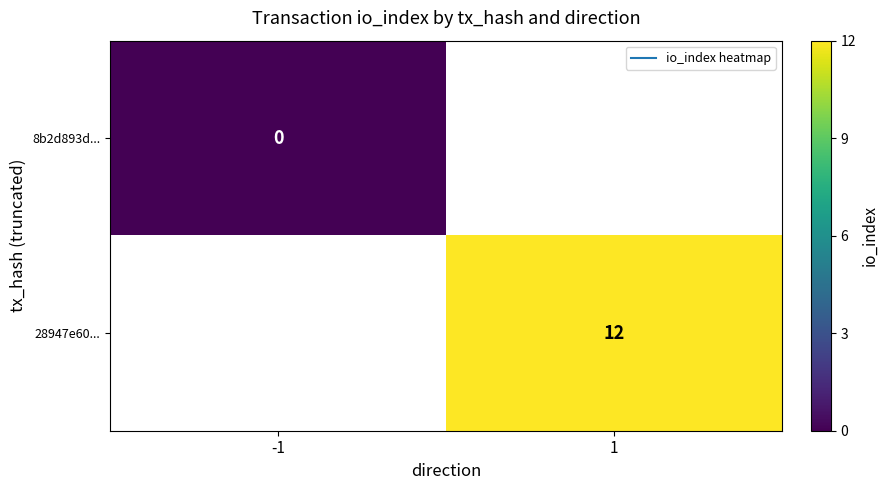

The value of 28947e60... at 1 is 15.7. True or false?

False